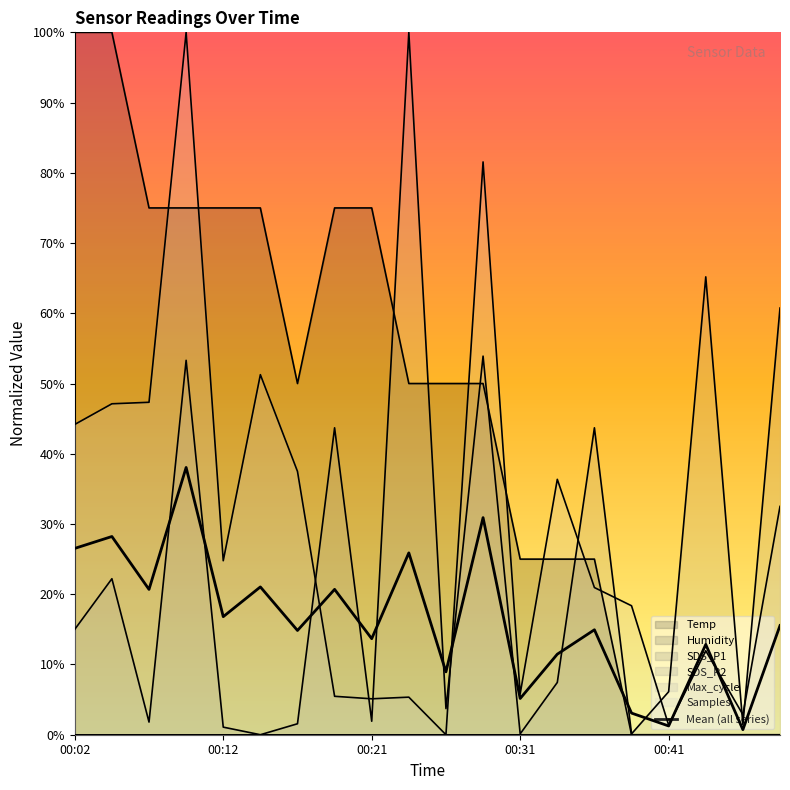

List the labels in order of Max_cycle value, smallest first.

00:14, 00:31, 00:38, 00:12, 00:46, 00:16, 00:07, 00:21, 00:26, 00:41, 00:33, 00:02, 00:04, 00:19, 00:36, 00:09, 00:29, 00:48, 00:43, 00:24